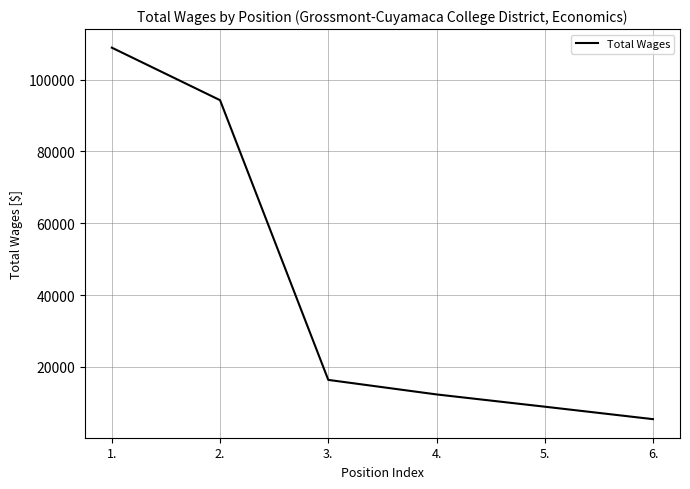

What is the change in value from 3. to 6.?

-10932